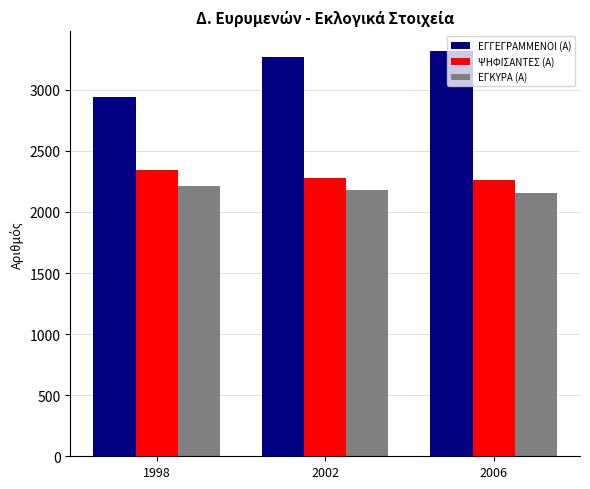

Which category has the highest value across all series?

2006